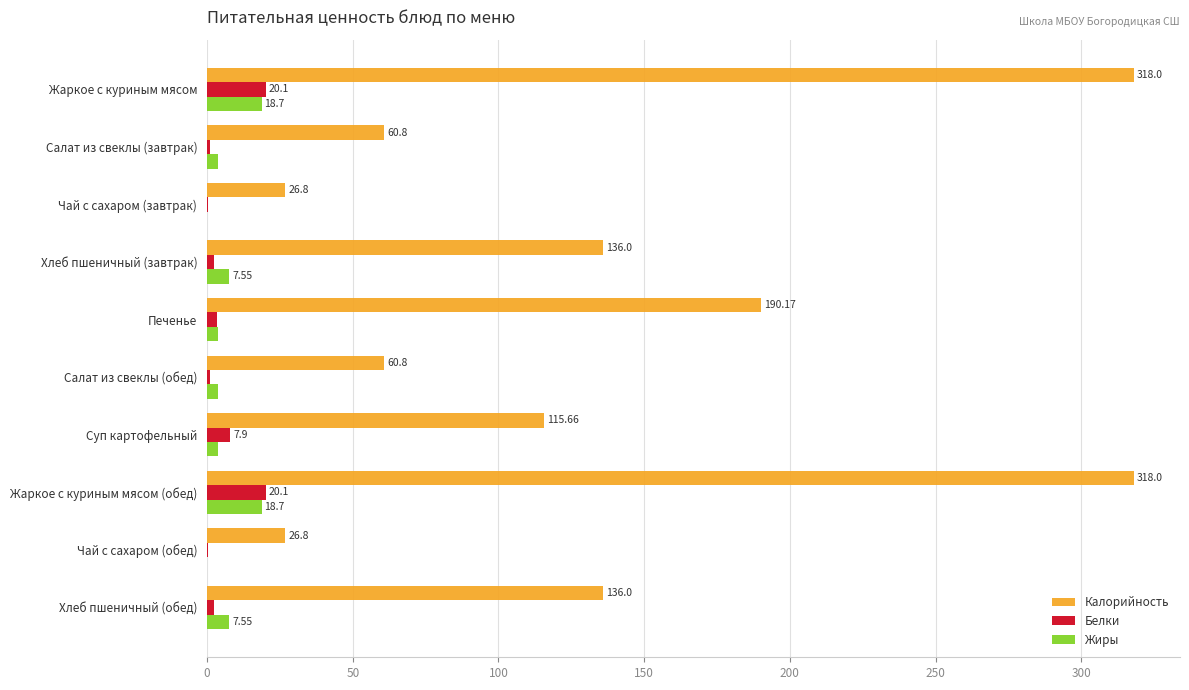

What is the sum of the Жиры values at Жаркое с куриным мясом and Печенье?

22.5